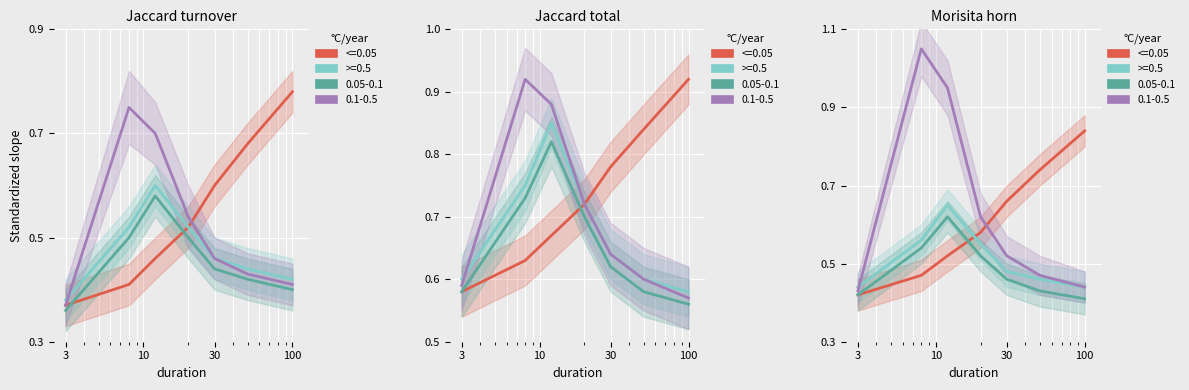

True or false: >=0.5 and <=0.05 cross at least once.

False